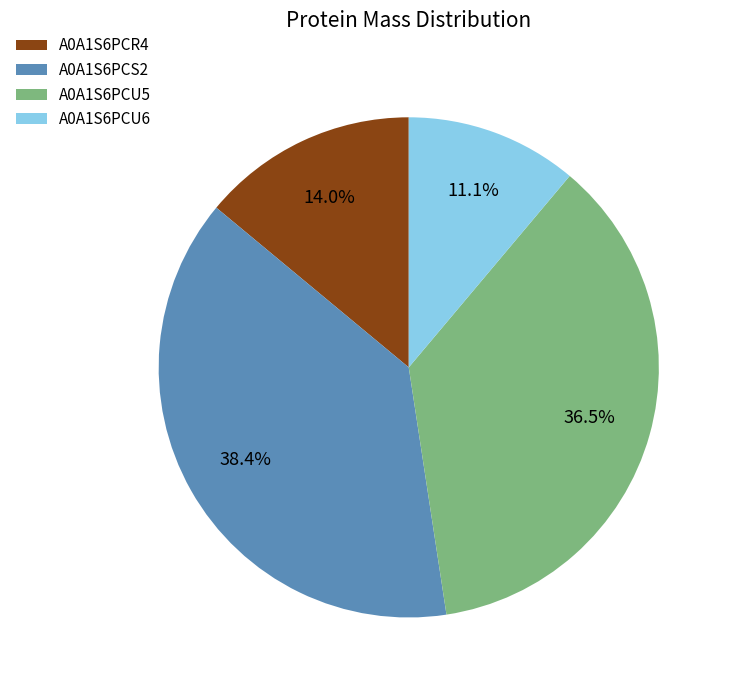

How many slices are in this pie chart?

4